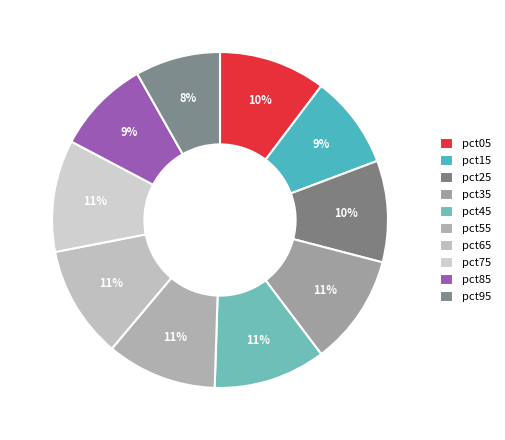

How many slices are in this pie chart?

10